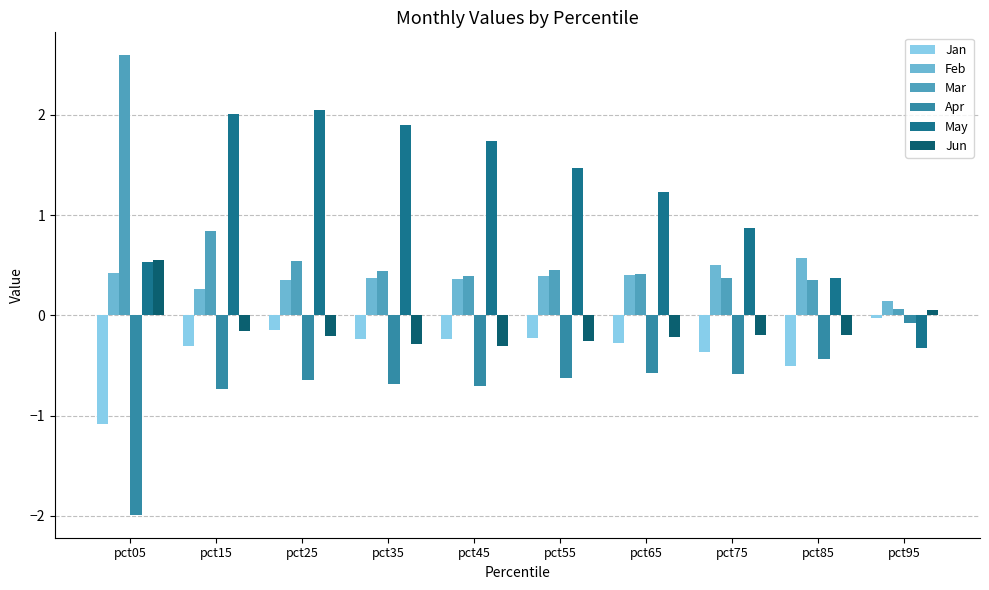

What is the difference between the Jun values at pct55 and pct75?

0.1